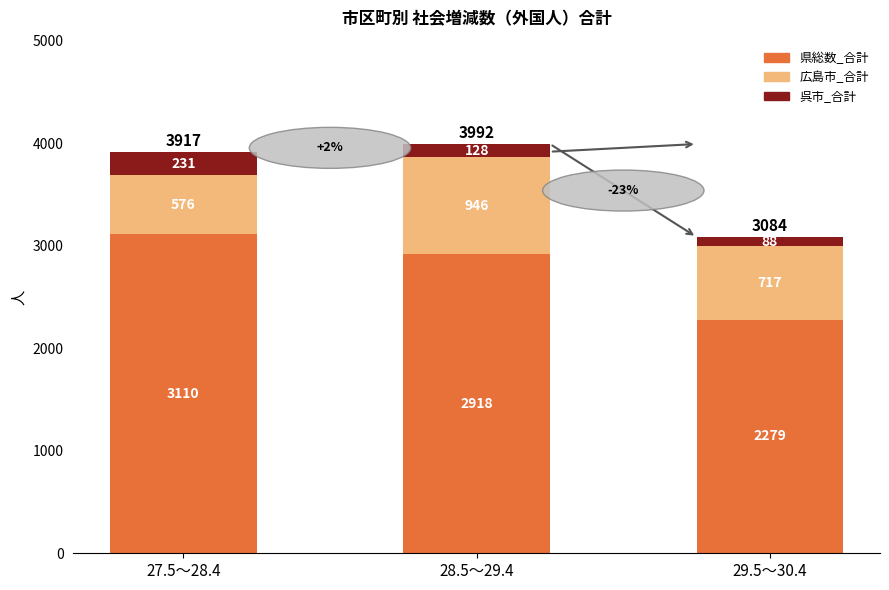

Reading left to right, list the values for the 県総数_合計 series.

27.5～28.4=3110	28.5～29.4=2918	29.5～30.4=2279